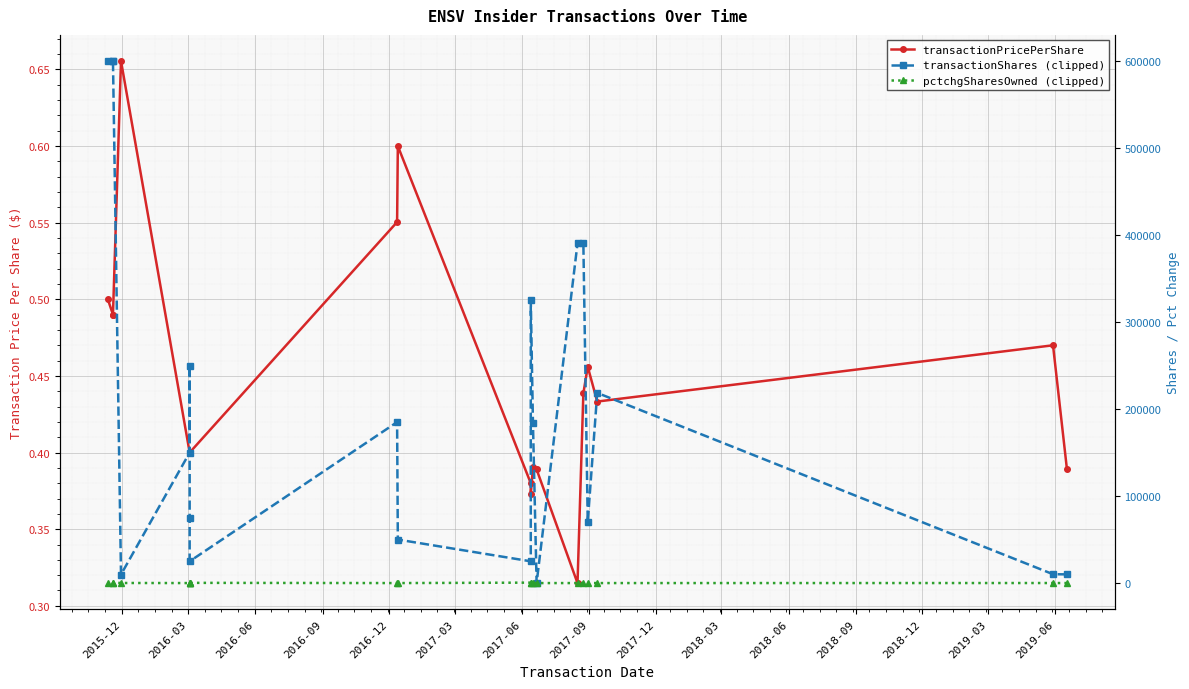

How many data points in transactionShares (clipped) are above 183782?

9